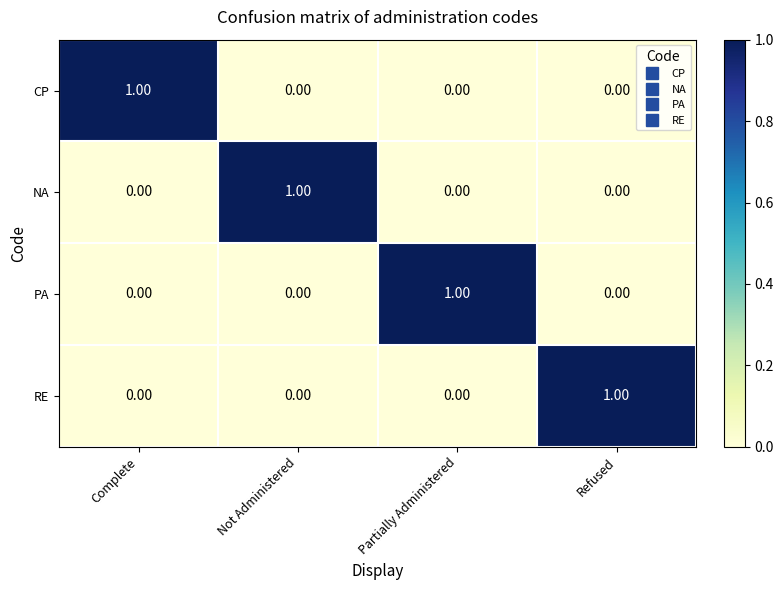

Which category has the highest value in the PA series?

Partially Administered